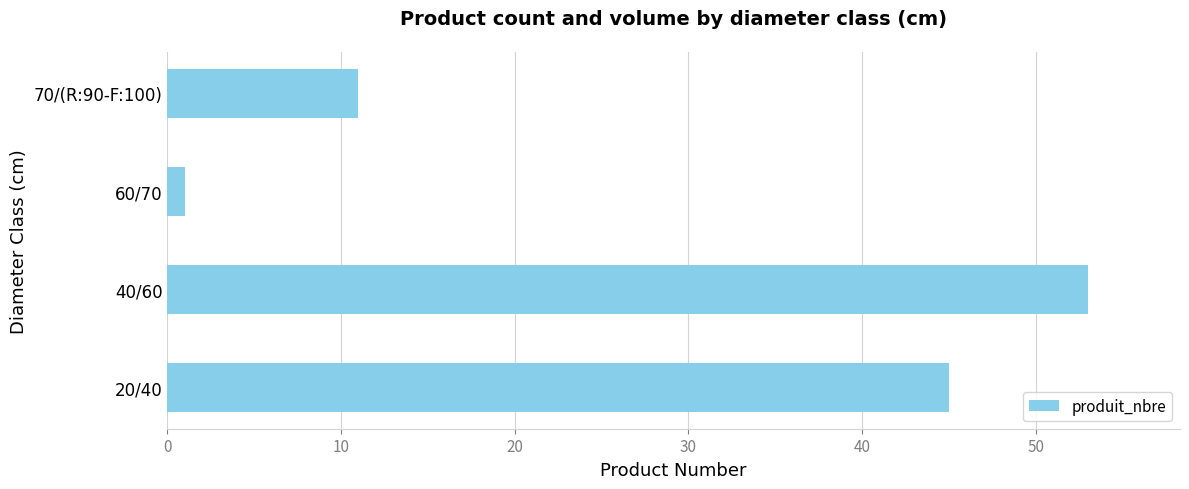

At which category does the chart reach its peak across all series?

40/60